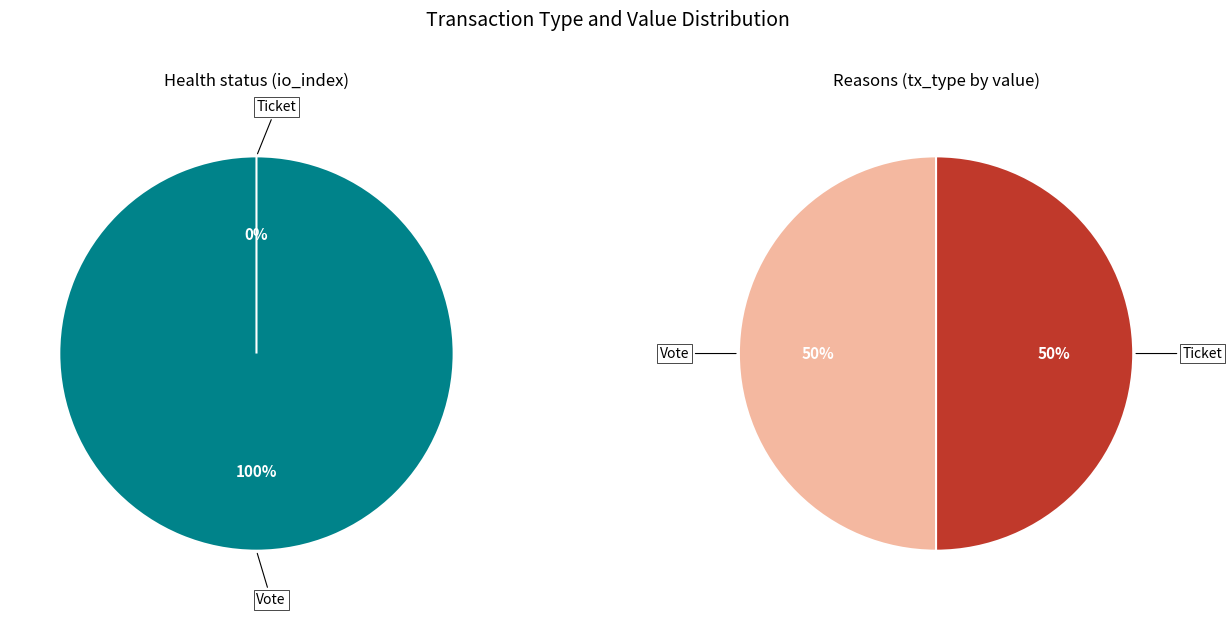

To the nearest percent, what is the difference between the largest and smallest slice percentages?

100%